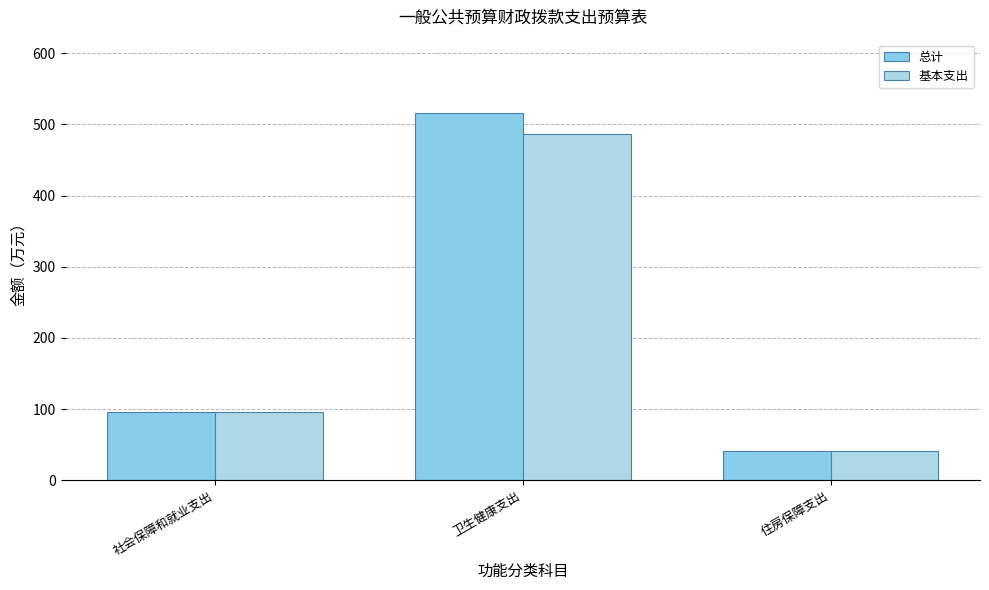

The 基本支出 series shows 486.5 at 卫生健康支出. True or false?

True